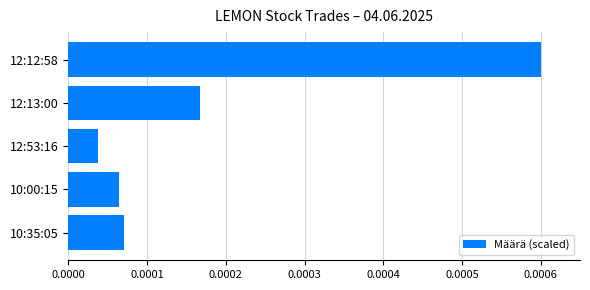

Are the bars horizontal?

Yes